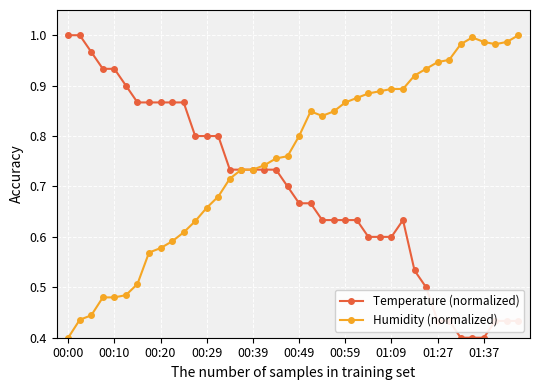

True or false: Temperature (normalized) has more than 0 interior local peaks.

True